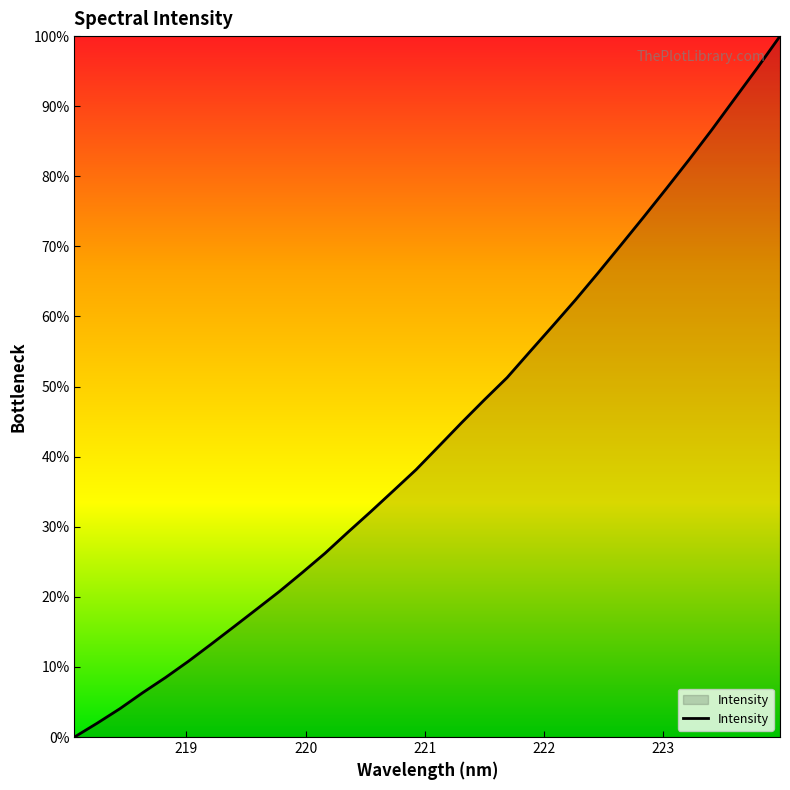

What is the greatest value displayed?

100.0